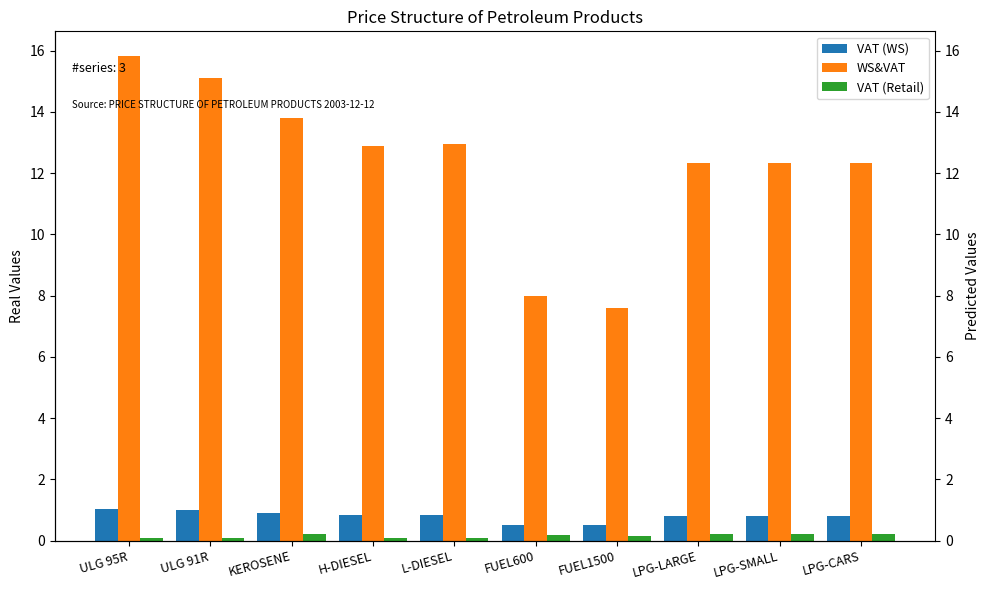

Is it true that VAT (Retail) equals 0.4 at LPG-CARS?

False